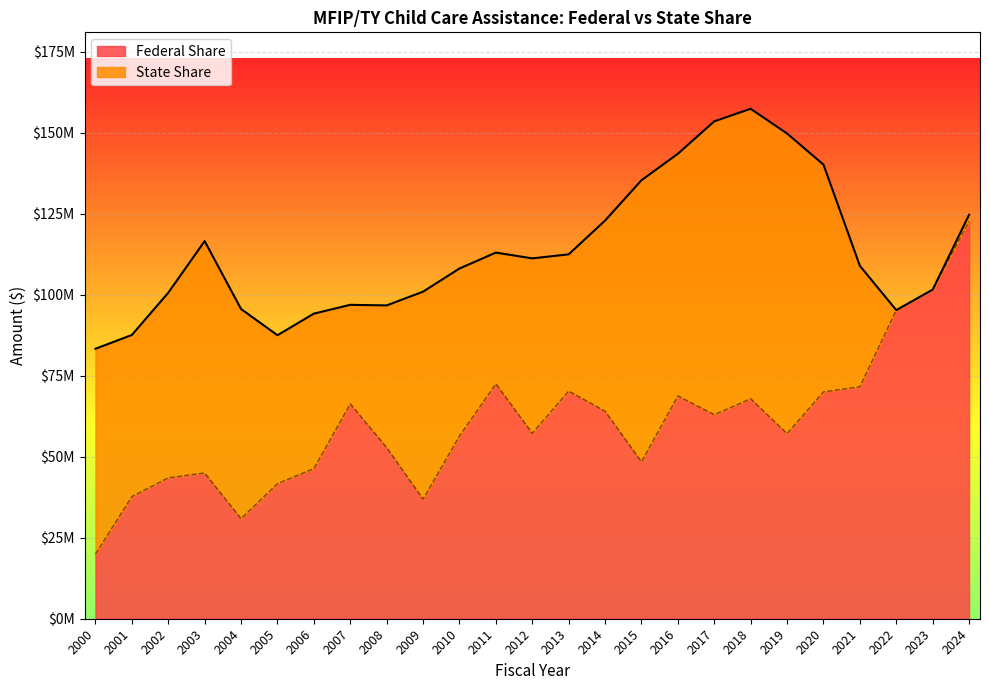

List the labels in order of value, smallest first.

2000, 2004, 2009, 2001, 2005, 2002, 2003, 2006, 2015, 2008, 2010, 2019, 2012, 2017, 2014, 2007, 2018, 2016, 2020, 2013, 2021, 2011, 2022, 2023, 2024